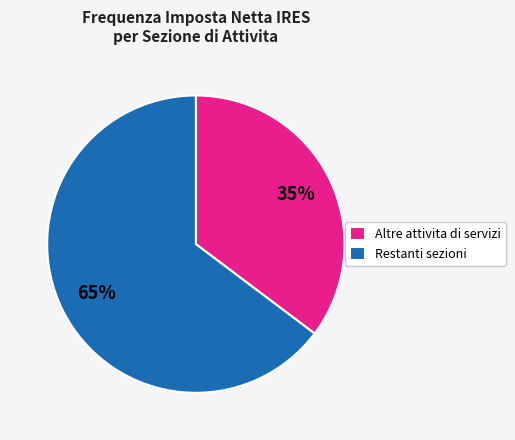

Rank the categories by value from lowest to highest.

Altre attivita di servizi, Restanti sezioni